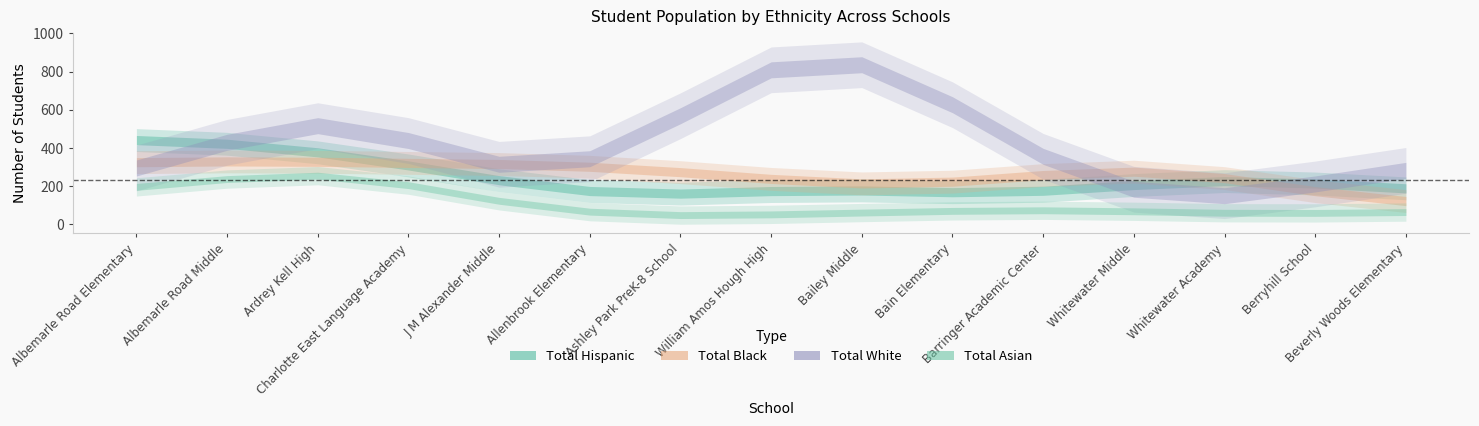

What position from the left is Berryhill School?

14